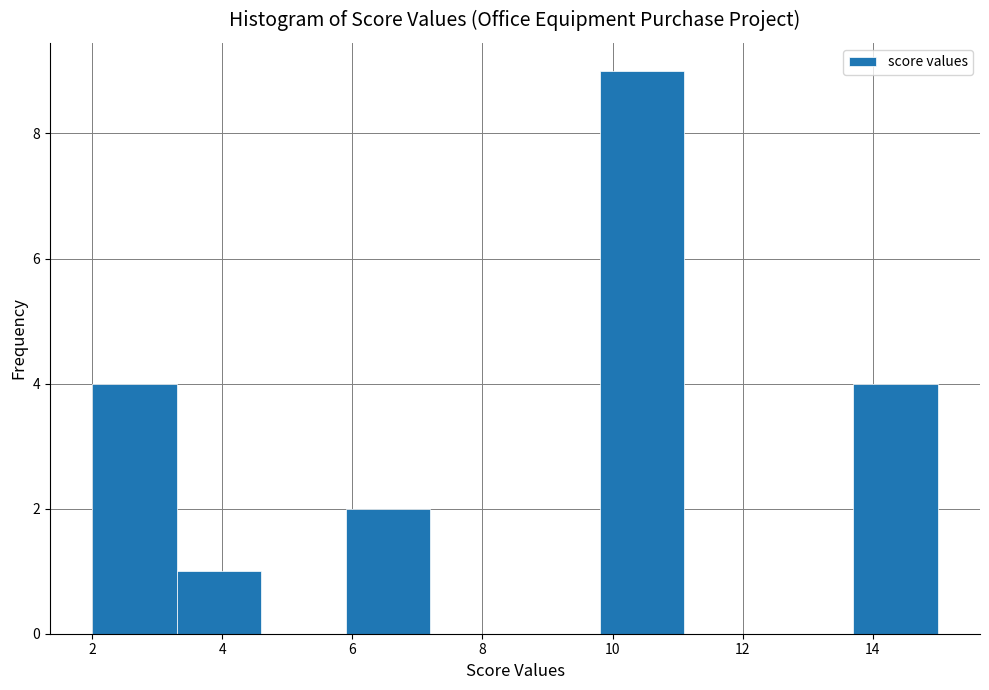

Which range on the x-axis has the tallest bar?

9.8 to 11.1